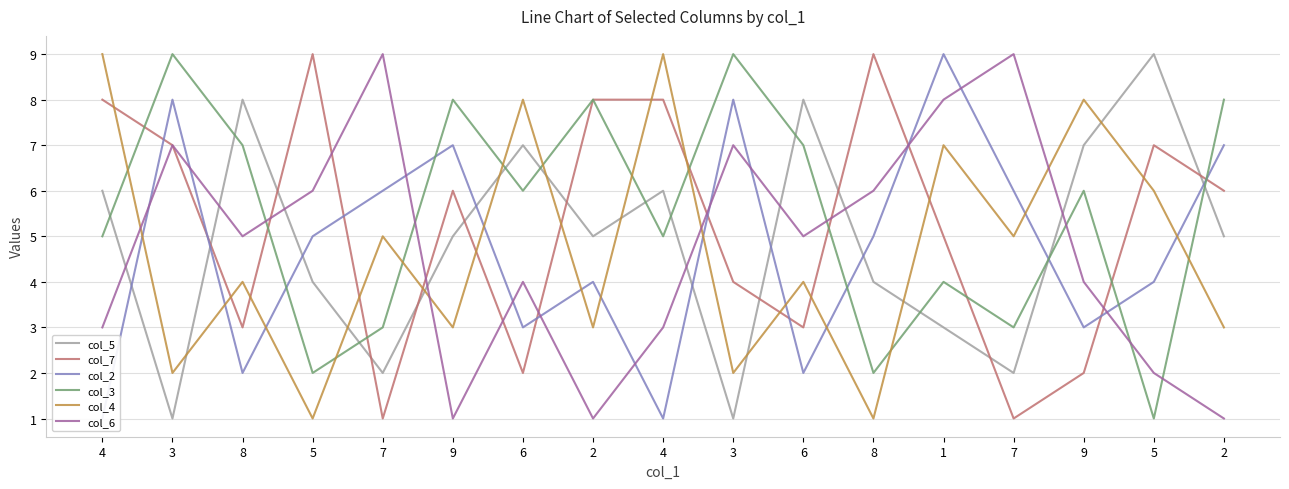

At which category does col_6 reach its first local peak?

3